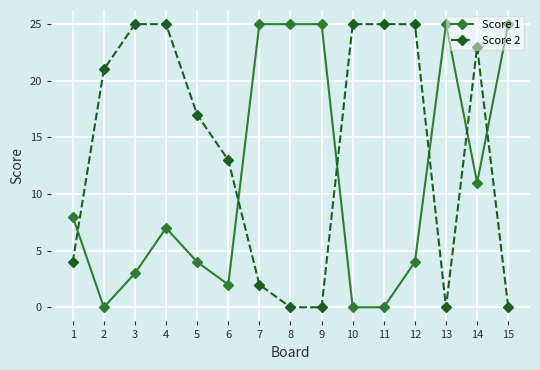

At which category does Score 1 reach its first local valley?

2